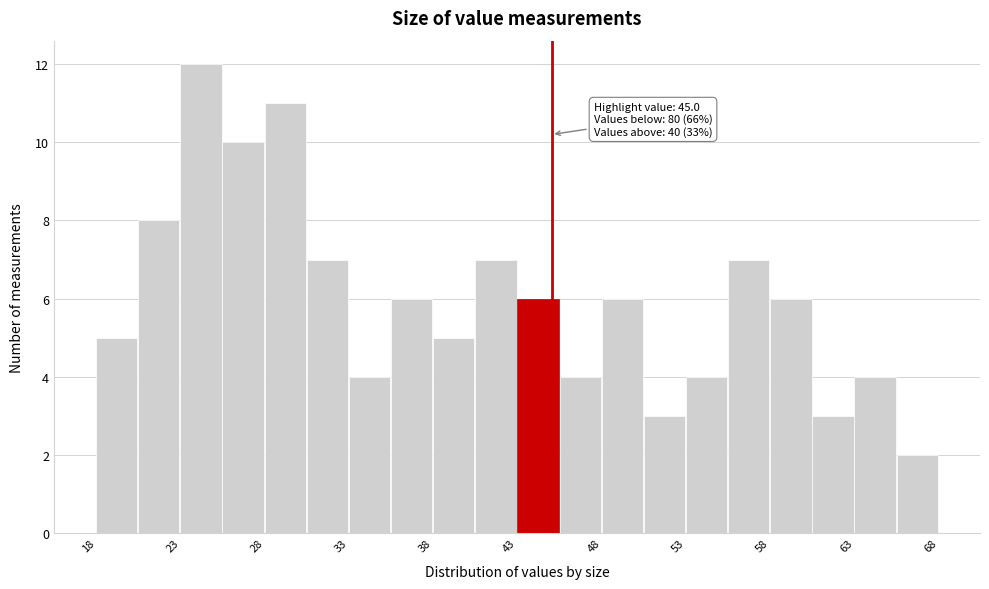

Over which range of the x-axis is the bar tallest?

23.5 to 26.0